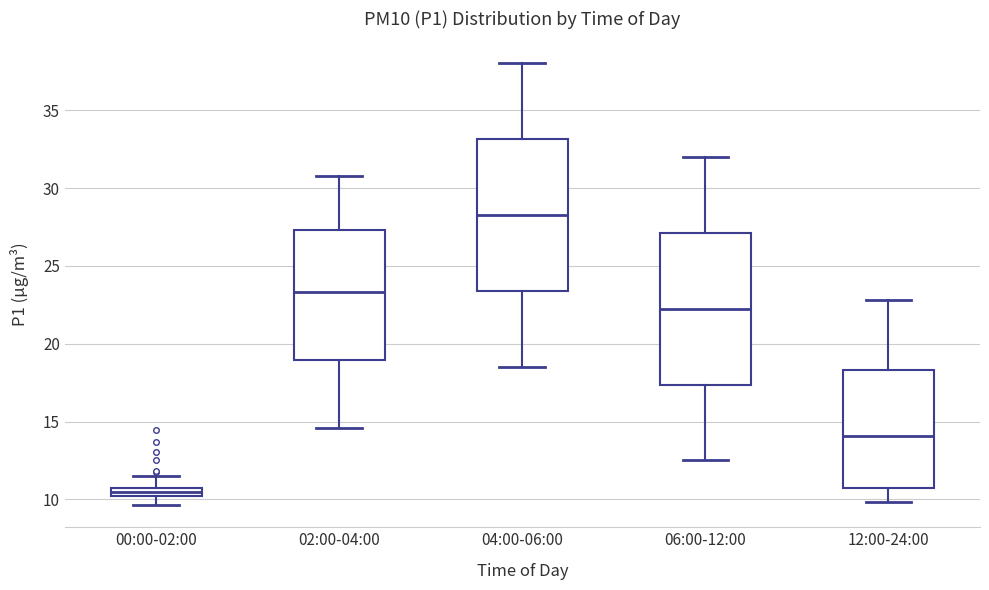

Where is the lower edge of the box for 12:00-24:00 on the y-axis? The values are not printed on the chart, so give them approximately, as read against the axis.

10.5